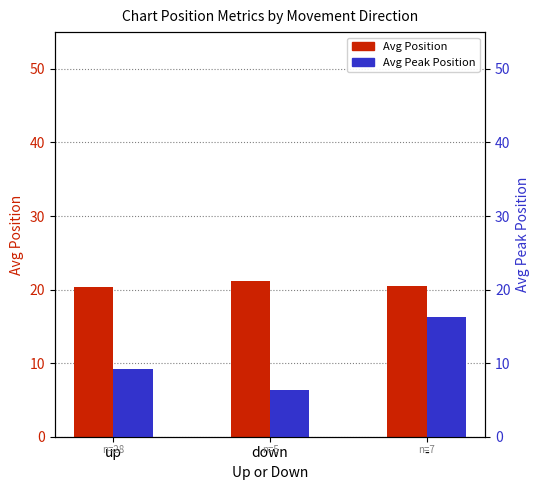

True or false: Avg Peak Position has a value of 16.3 at -.

True